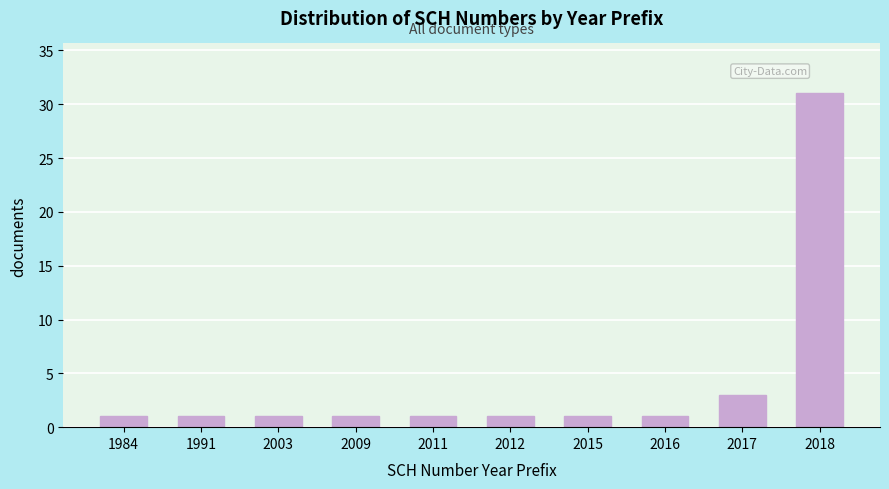

Reading left to right, list all the values displayed in this chart.

1	1	1	1	1	1	1	1	3	31